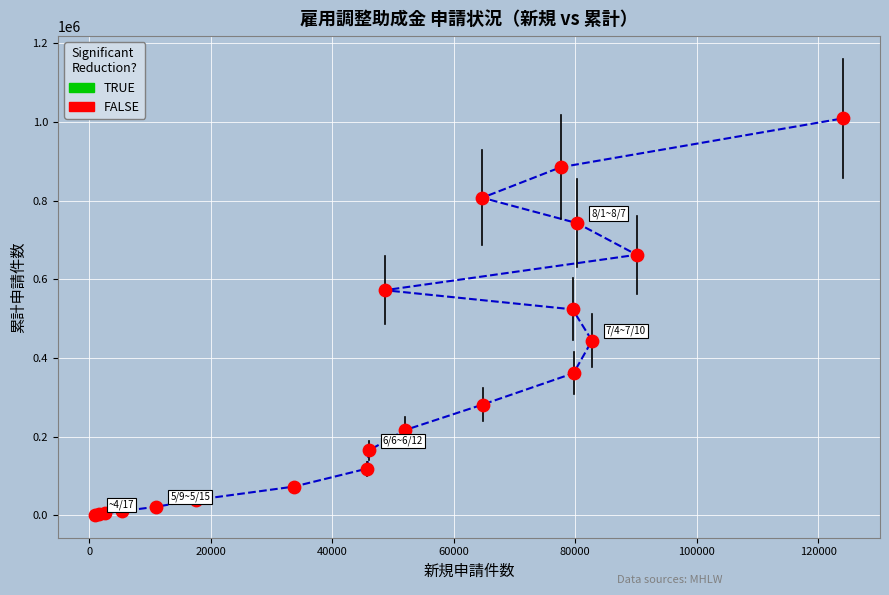

What Y value in the scatter plot is closest to 504924?

523489